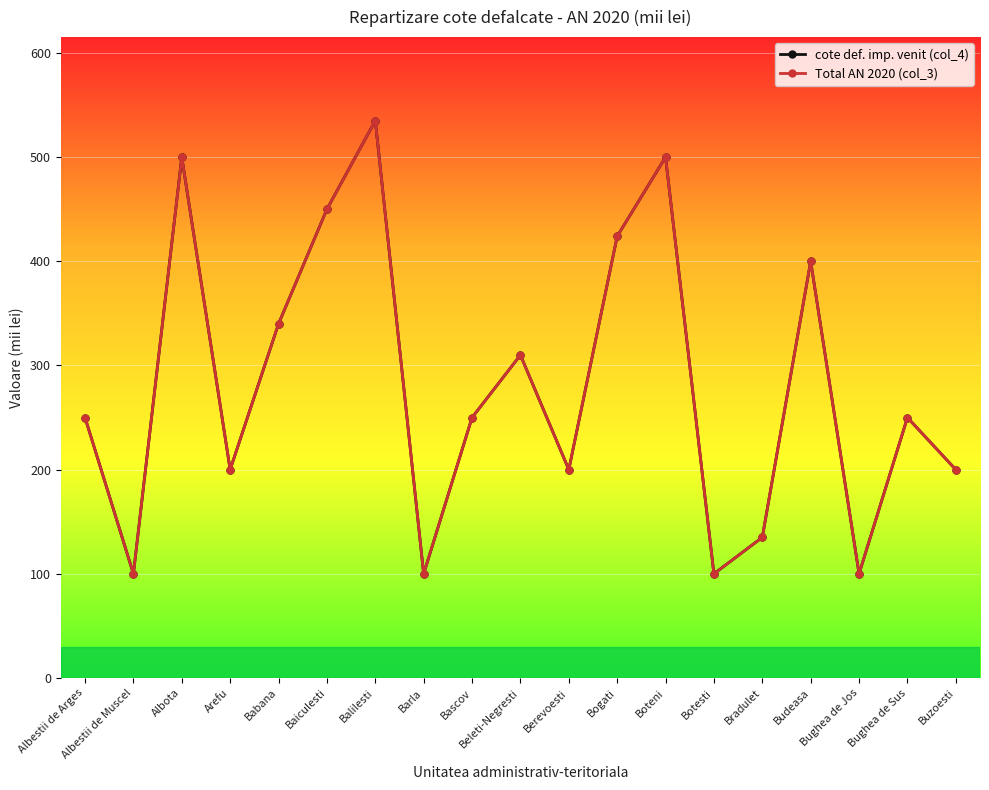

At which label is Total AN 2020 (col_3) closest to 317?

Beleti-Negresti